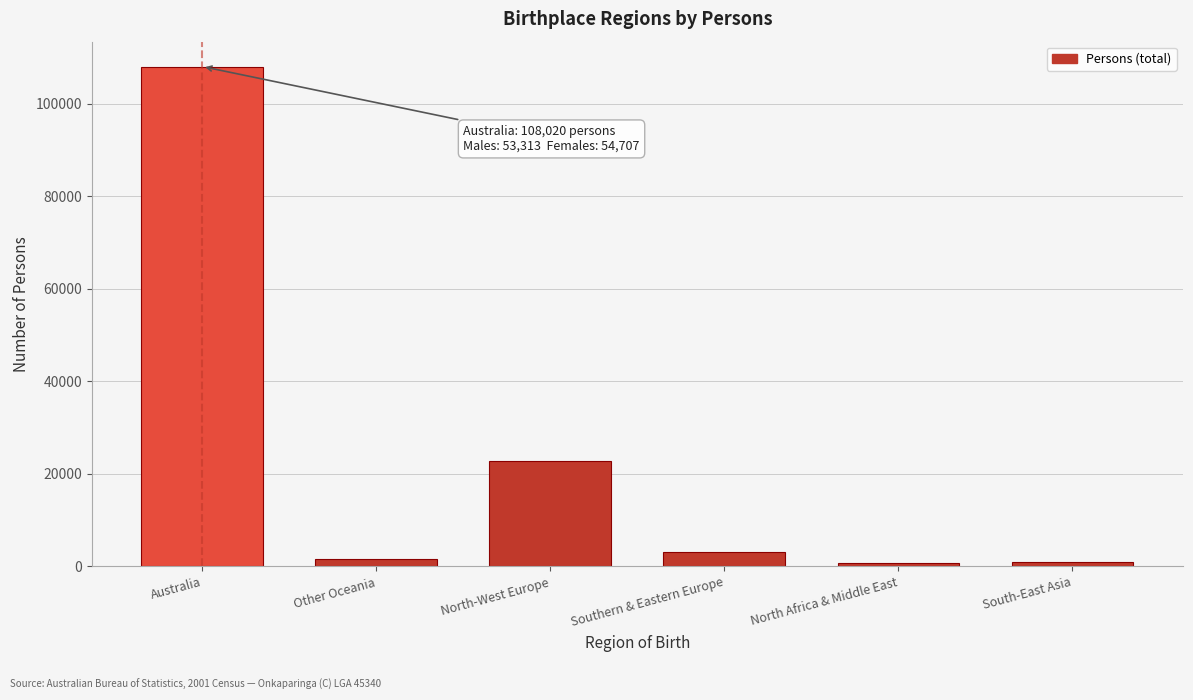

What is the label of the 4th bar from the right?

North-West Europe